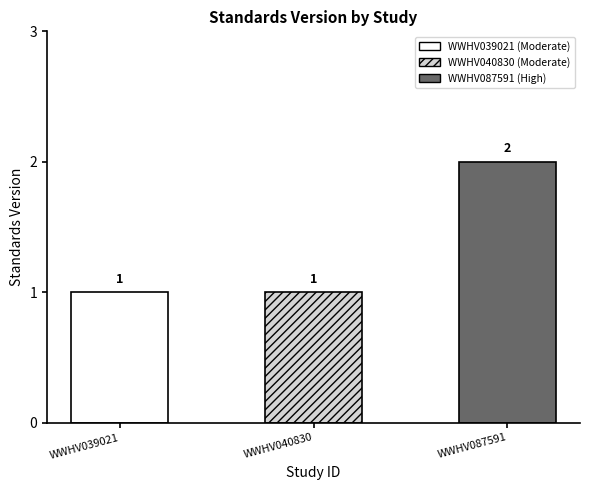

What is the sum of all values?

4